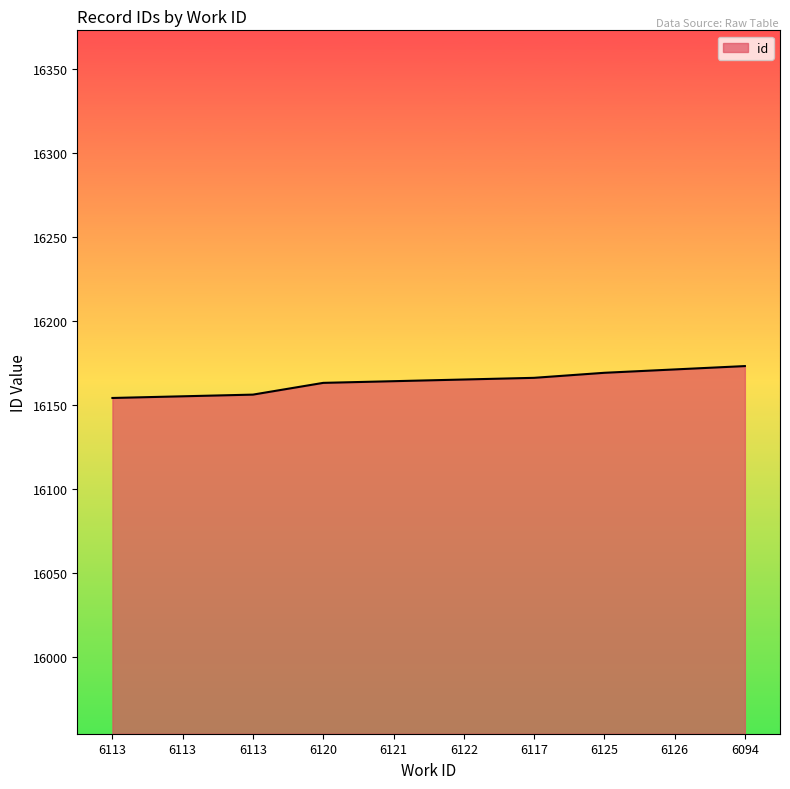

Does the chart display data point markers on the line(s)?

No